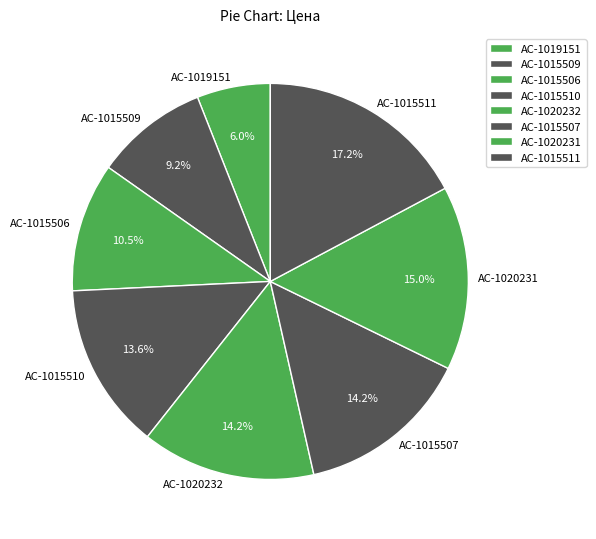

To the nearest percent, what portion does AC-1020231 represent?

15%